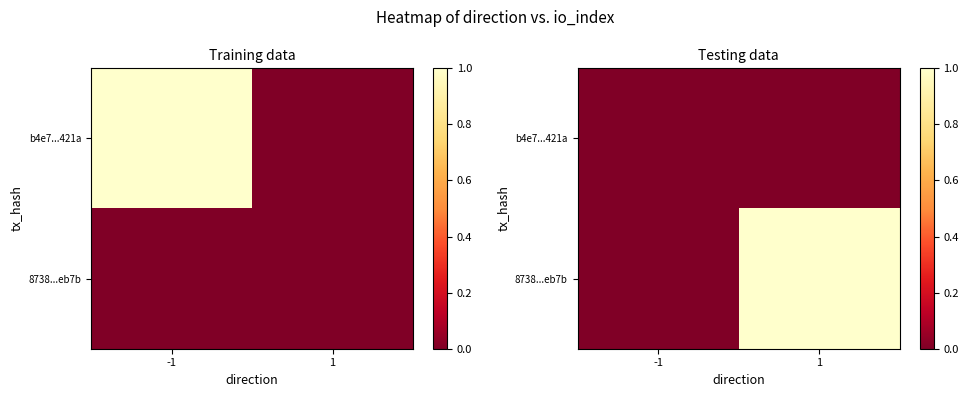

Which series has the largest range (max minus min)?

8738...eb7b